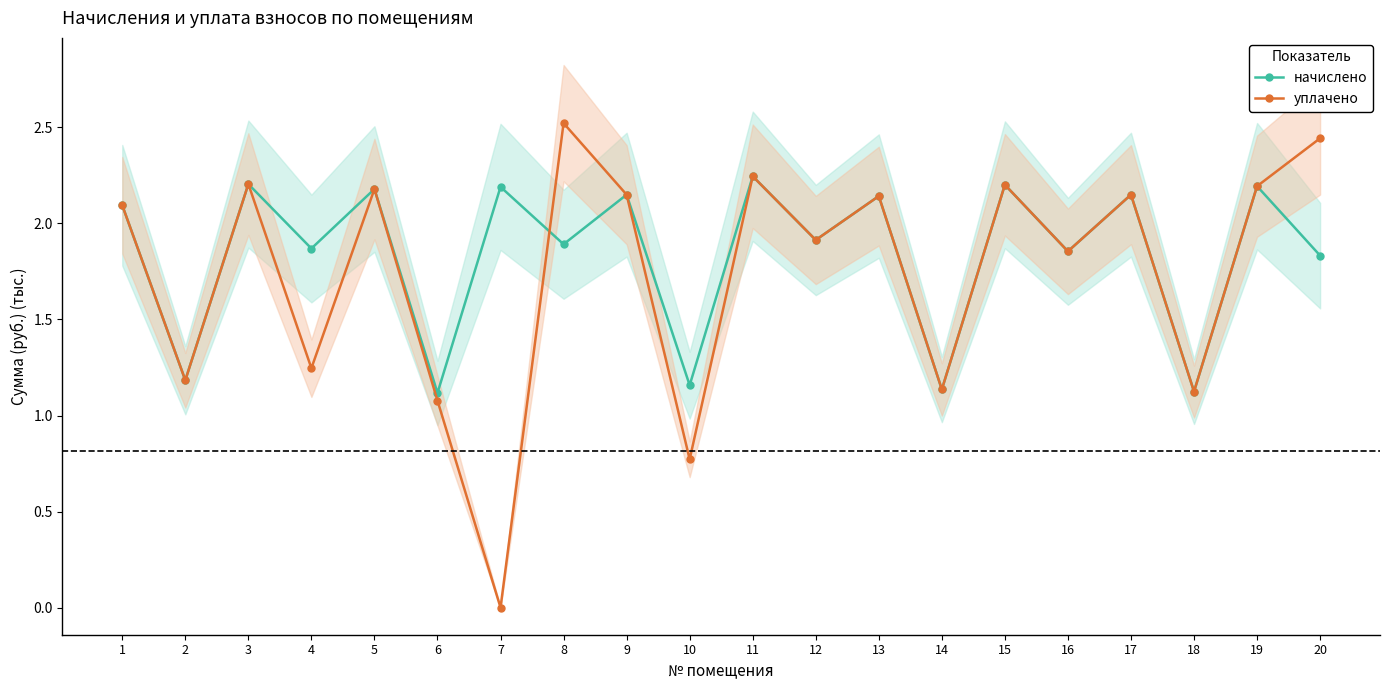

What is the value of the начислено point at the 18th from the left?

1.1